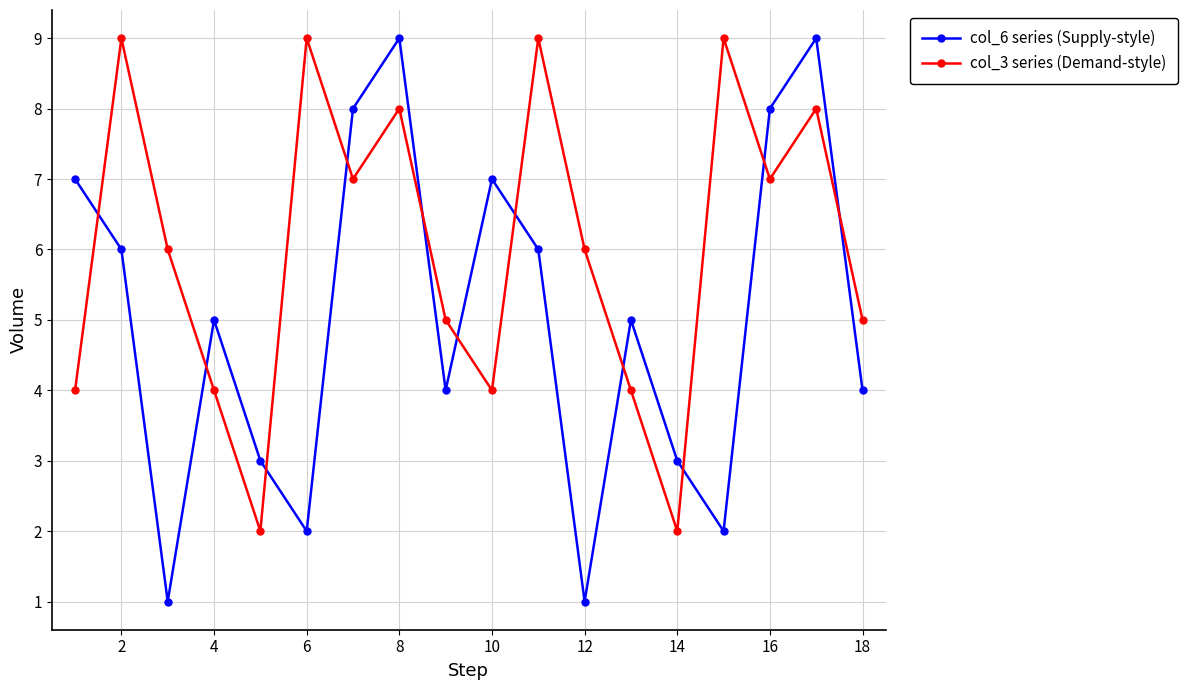

What is the sum of all col_6 series (Supply-style) values?

90